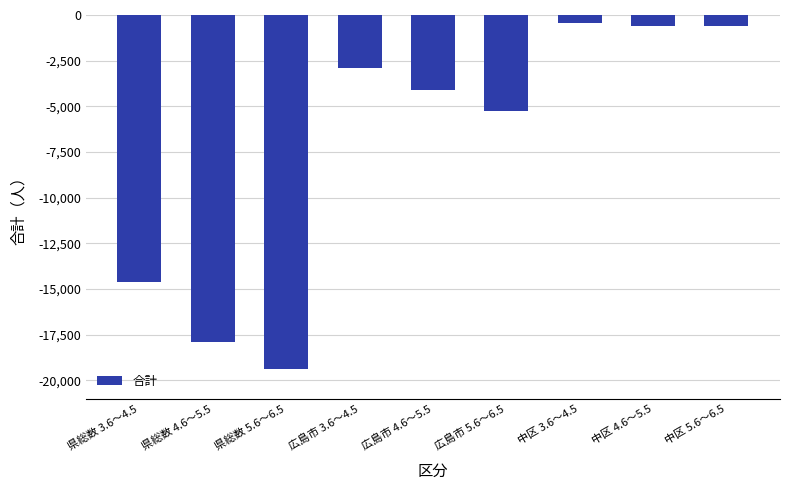

Is it true that the value at 中区 5.6～6.5 is -607?

True